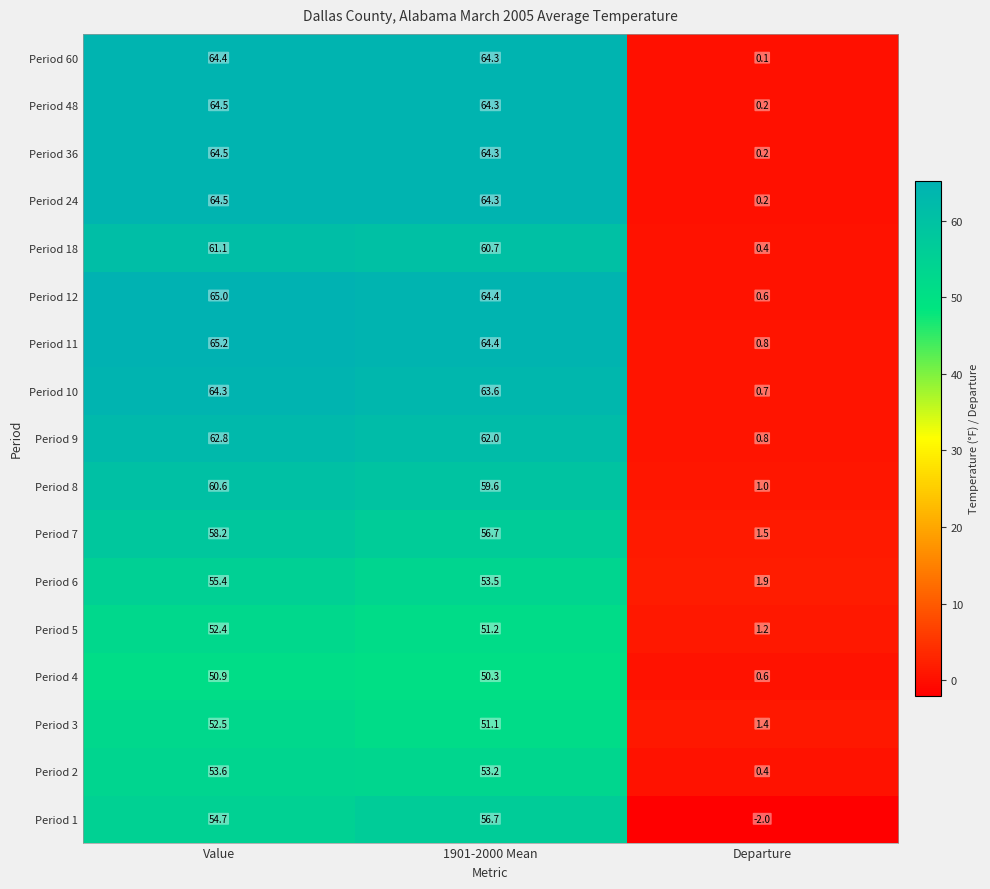

The Period 10 series shows 0.7 at Departure. True or false?

True